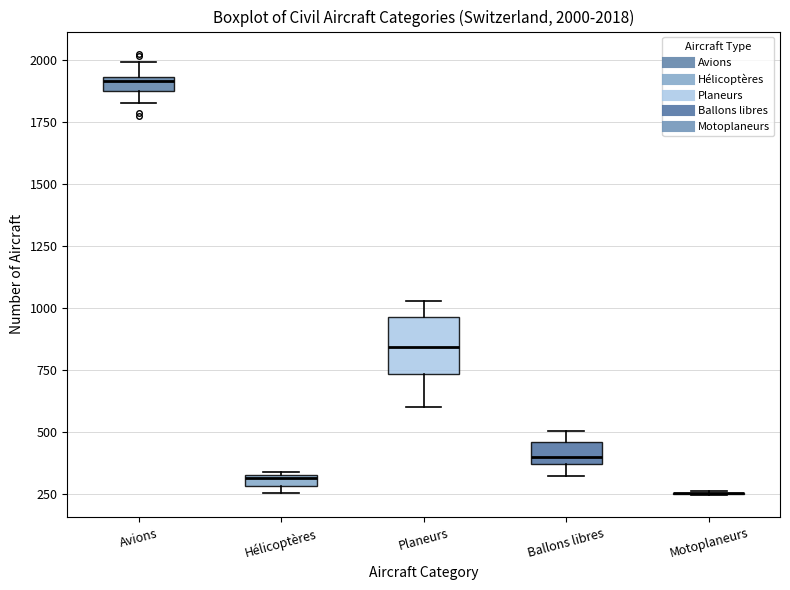

Which box is the tallest, from its lower edge to its upper edge?

Planeurs